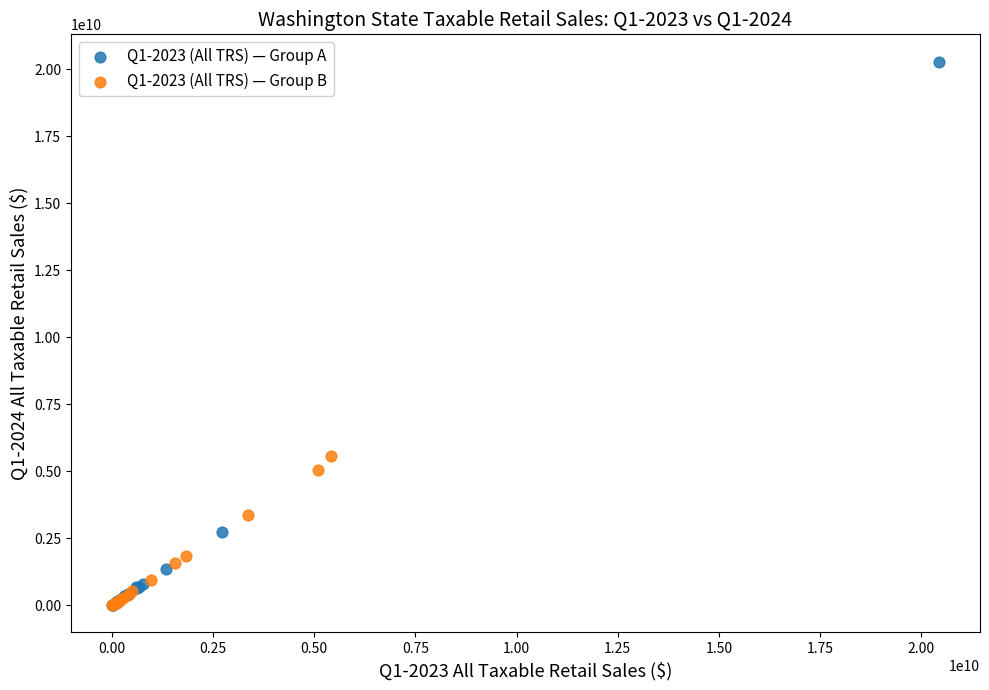

Which series reaches the maximum Y coordinate?

Q1-2023 (All TRS) — Group A